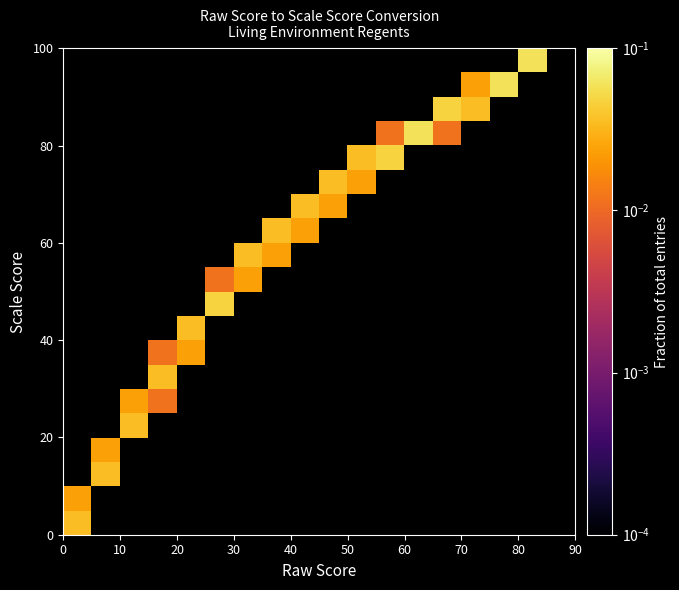

What is the greatest value displayed?

0.1